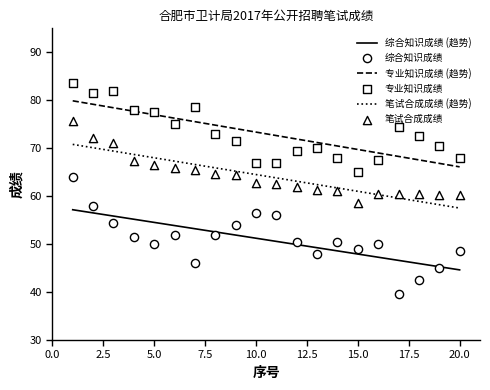

Which series reaches the maximum Y coordinate?

专业知识成绩